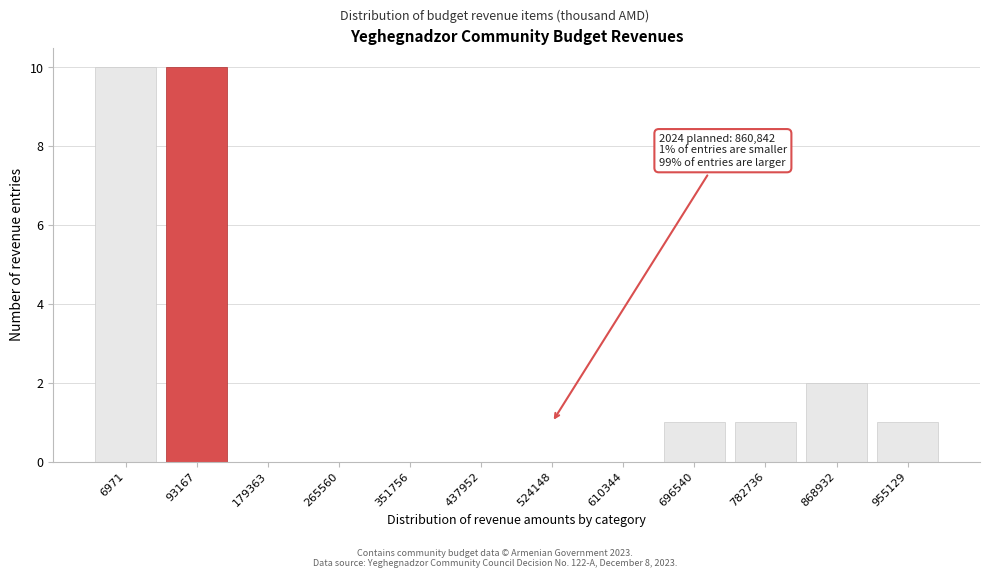

Reading right to left, what are all the values shown in this chart?

955129=1	868932=2	782736=1	696540=1	610344=0	524148=0	437952=0	351756=0	265560=0	179363=0	93167=10	6971=10